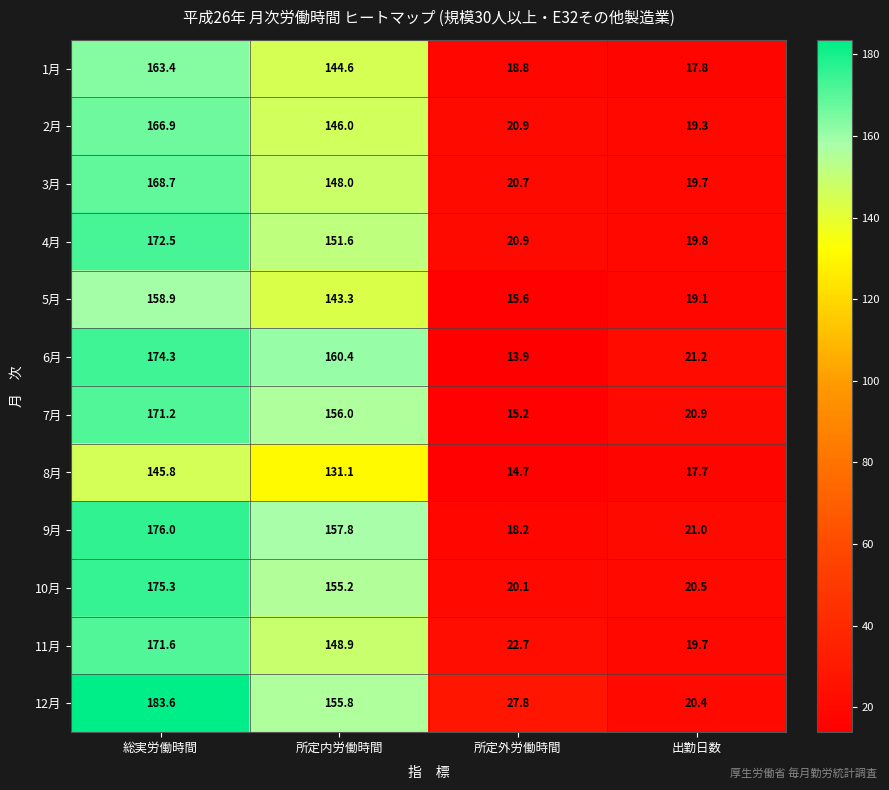

The 4月 series shows 151.6 at 所定内労働時間. True or false?

True